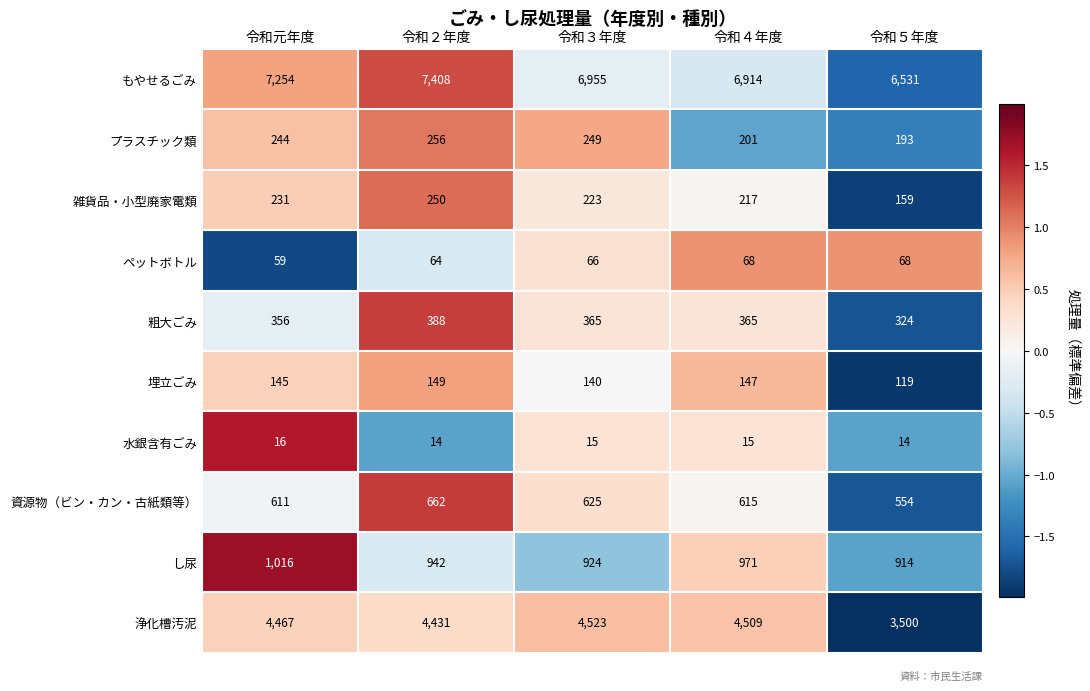

What is the difference between the 雑貨品・小型廃家電類 values at 令和４年度 and 令和元年度?

14